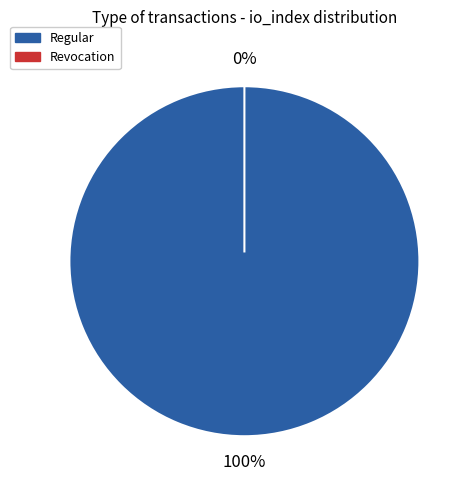

Count the number of slices in the pie.

2